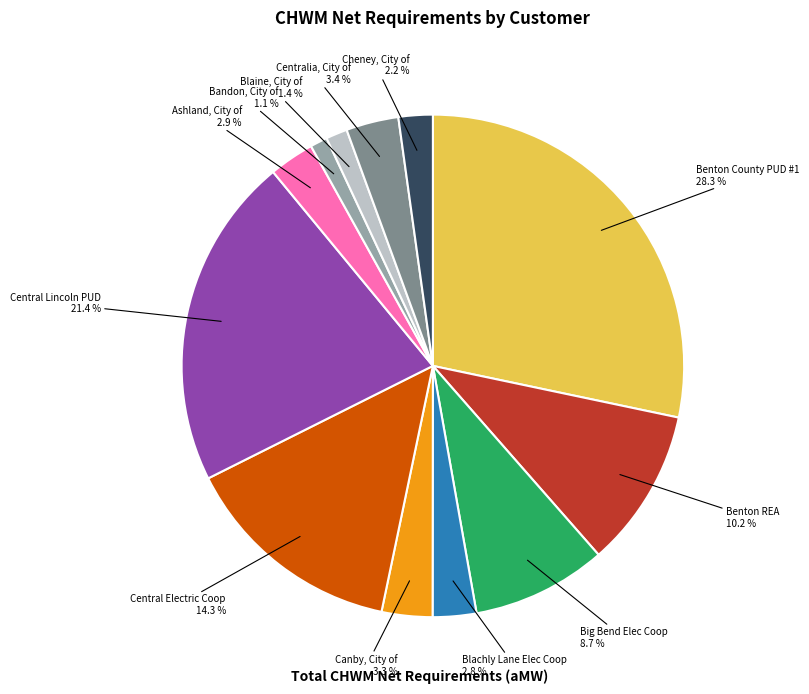

Is there a majority slice in this chart?

No